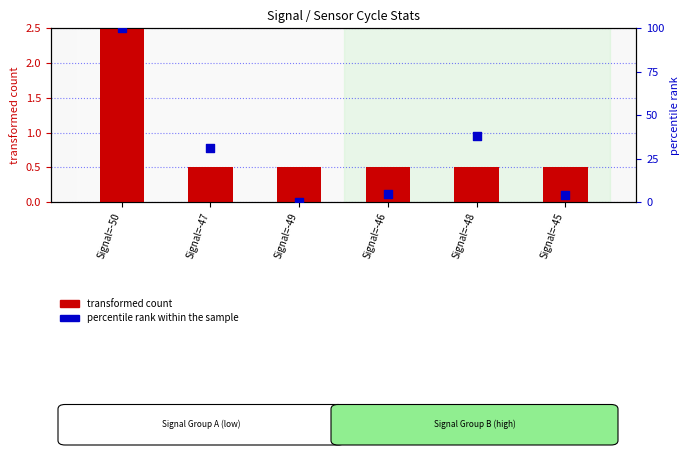

Which series has the largest total across all categories?

percentile rank within the sample